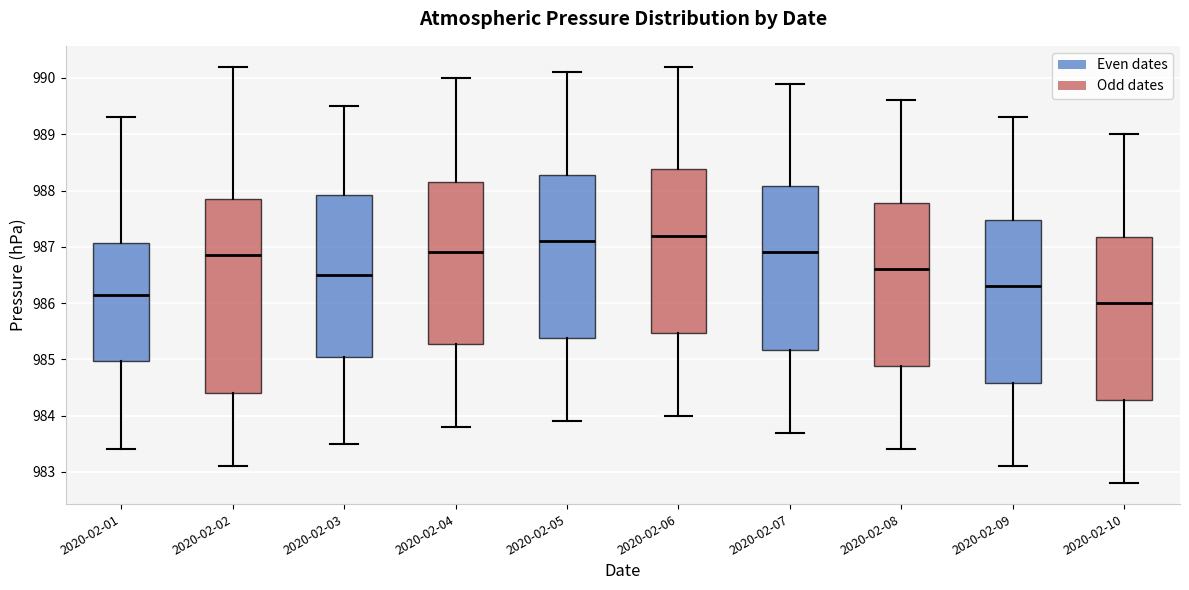

Comparing the boxes themselves (not the whiskers), which one is the tallest?

2020-02-02